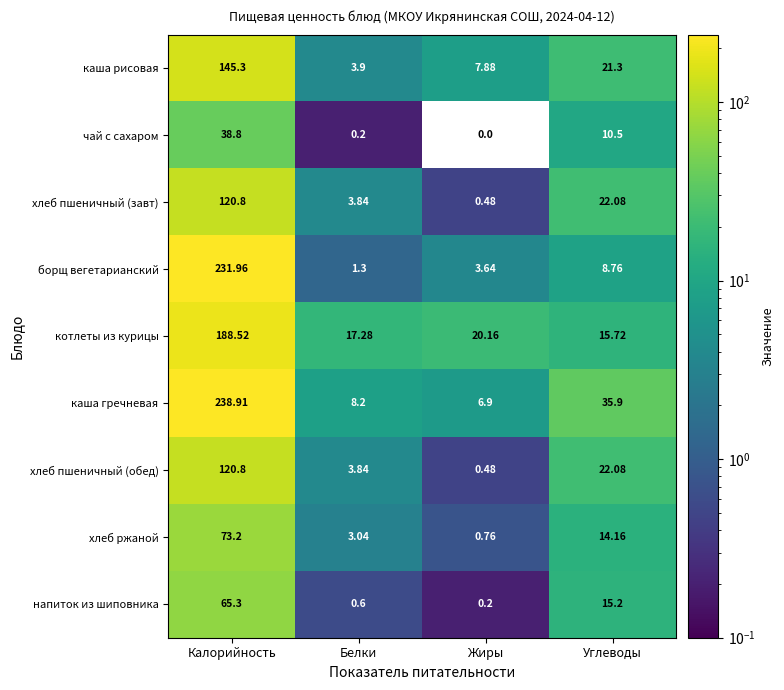

Between Белки and Жиры, which series saw the biggest shift?

каша рисовая